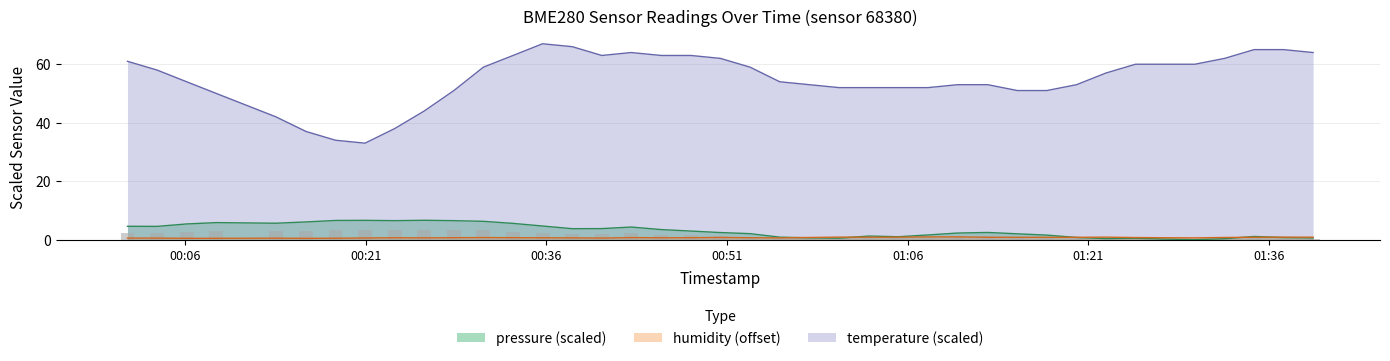

Which series has the largest range (max minus min)?

temperature